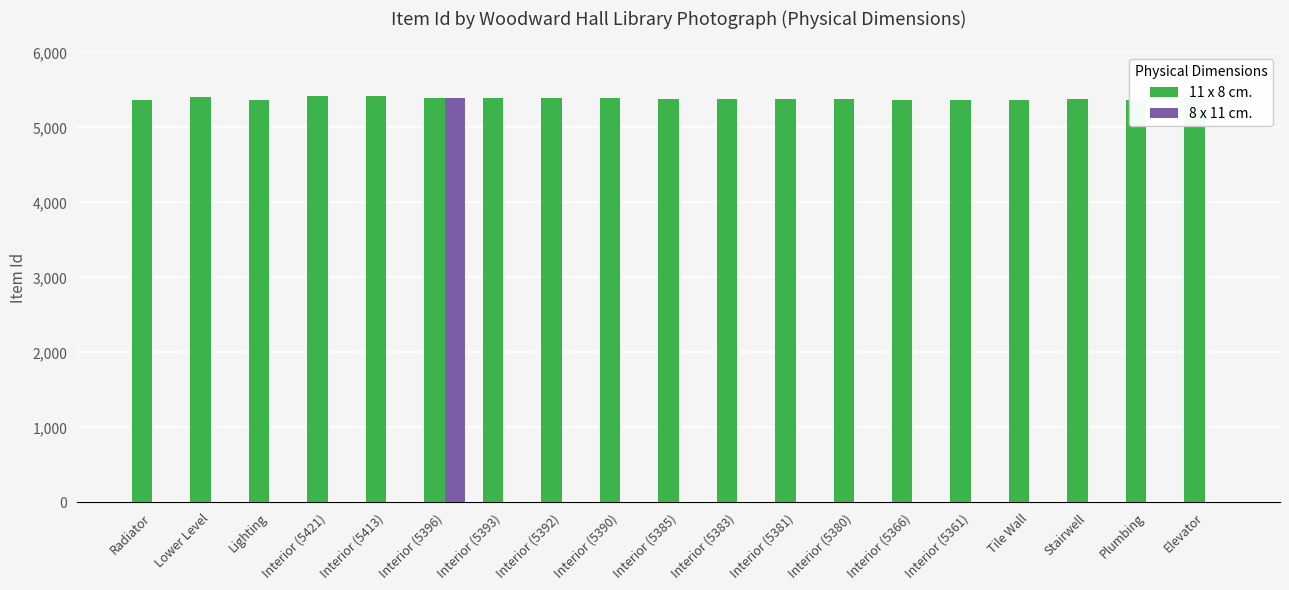

What is the sum of the 11 x 8 cm. values at Lower Level and Interior (5366)?

10777